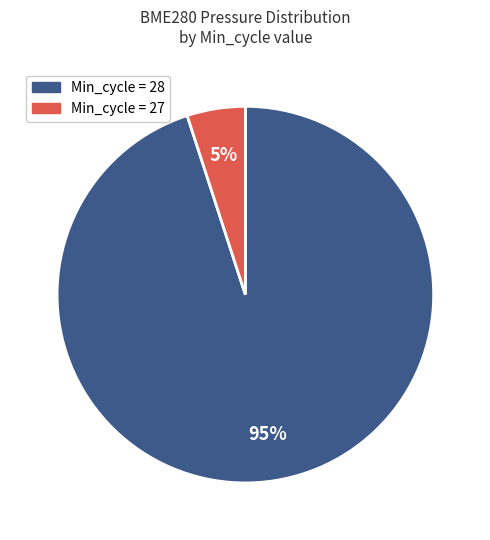

Which slice is the smallest?

Min_cycle = 27